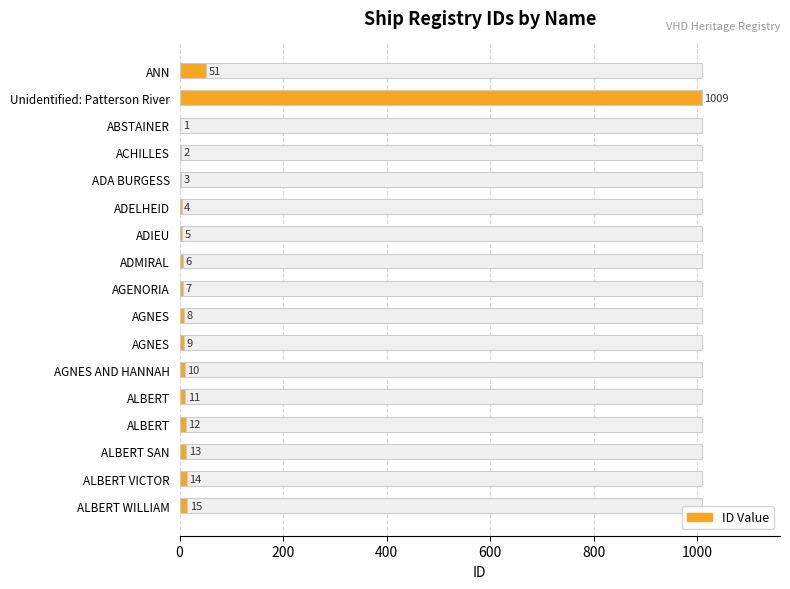

What is the difference between the values at ALBERT WILLIAM and ALBERT SAN?

2